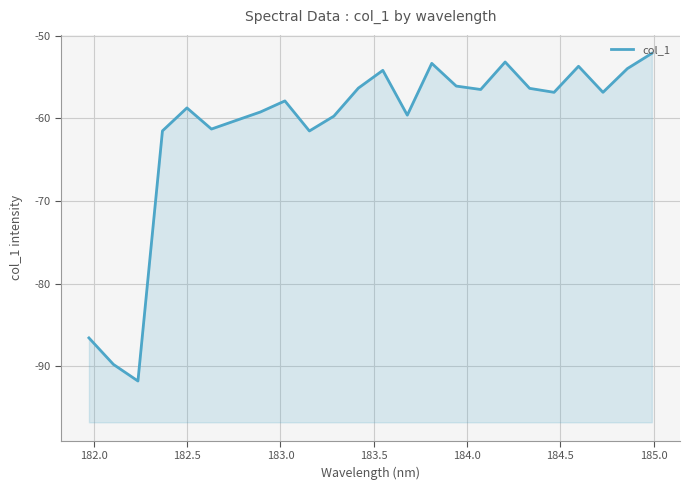

Reading left to right, list all the values displayed in this chart.

-86.6	-89.8	-91.8	-61.5	-58.7	-61.3	-60.2	-59.2	-57.9	-61.5	-59.7	-56.3	-54.2	-59.6	-53.3	-56.1	-56.5	-53.2	-56.4	-56.8	-53.7	-56.8	-54.0	-52.1